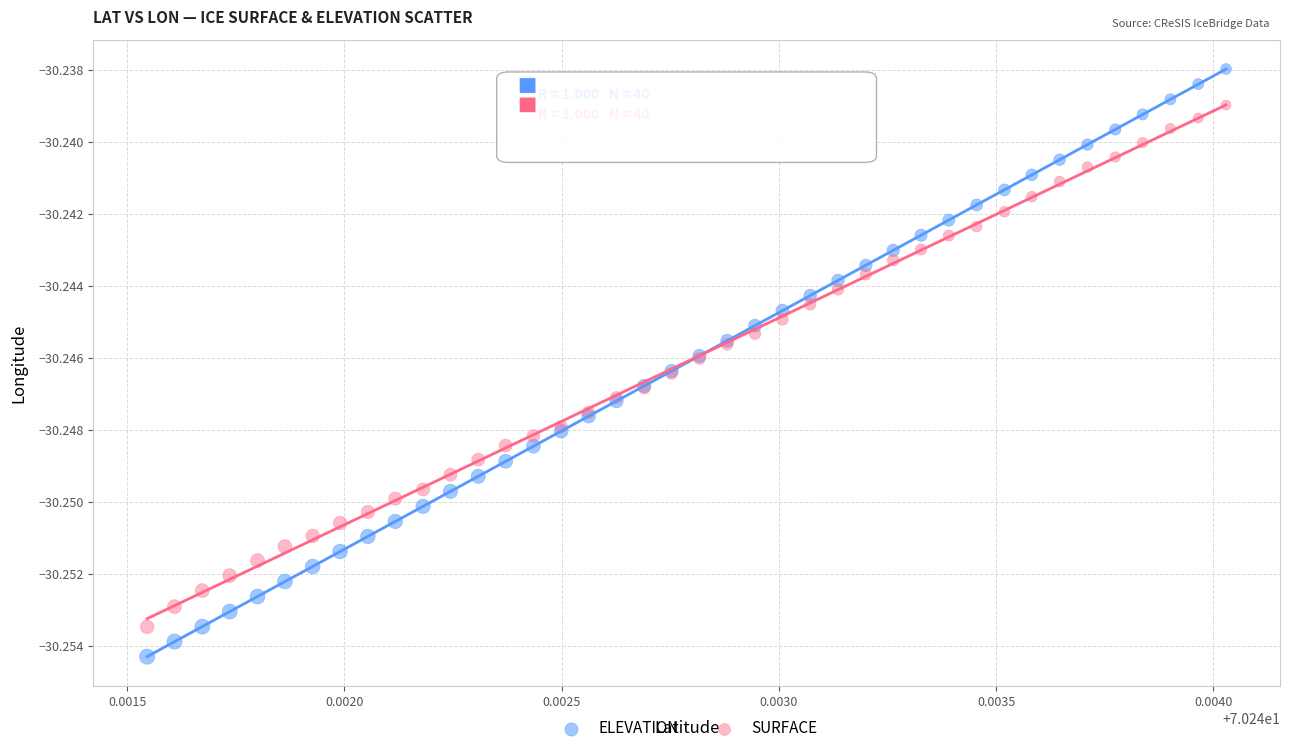

Which series has the widest spread of Y values?

ELEVATION